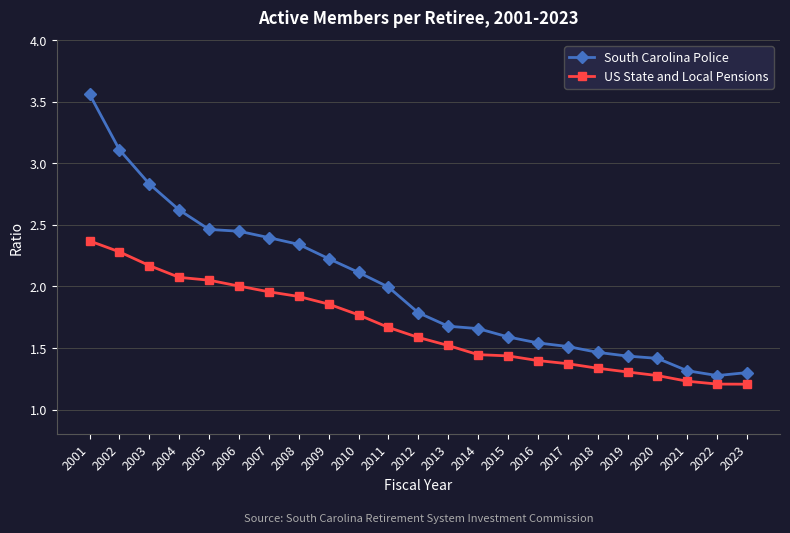

What is the total value across all series at 2012?

3.4